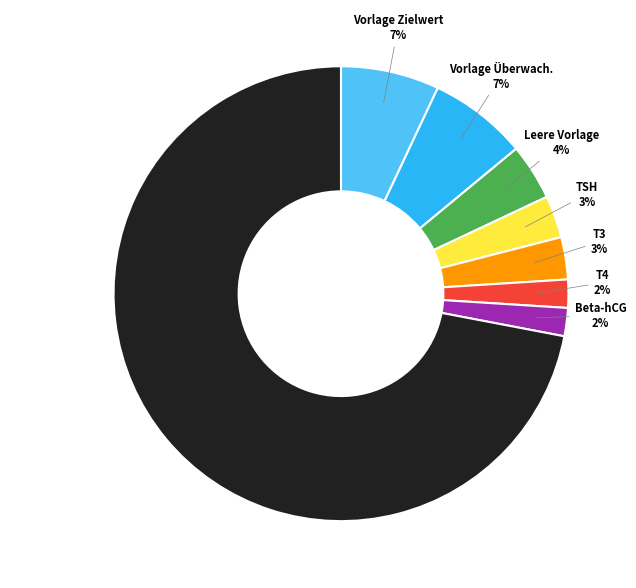

Is the sum of T4 and OTHER greater than half?

Yes